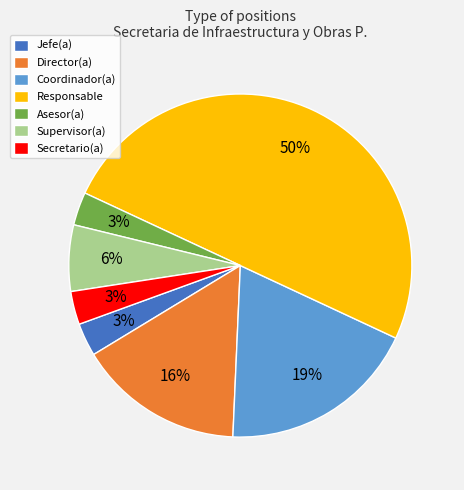

The Responsable slice represents 50% of the pie. True or false?

True